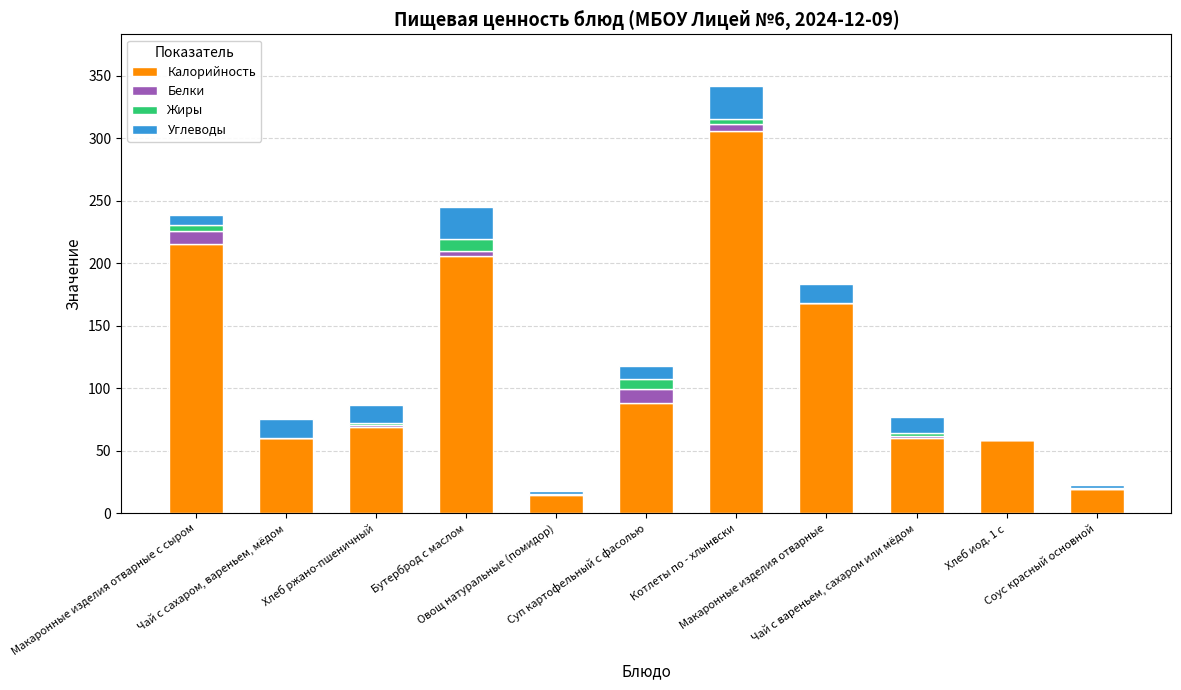

What is the maximum value for Калорийность?

305.6